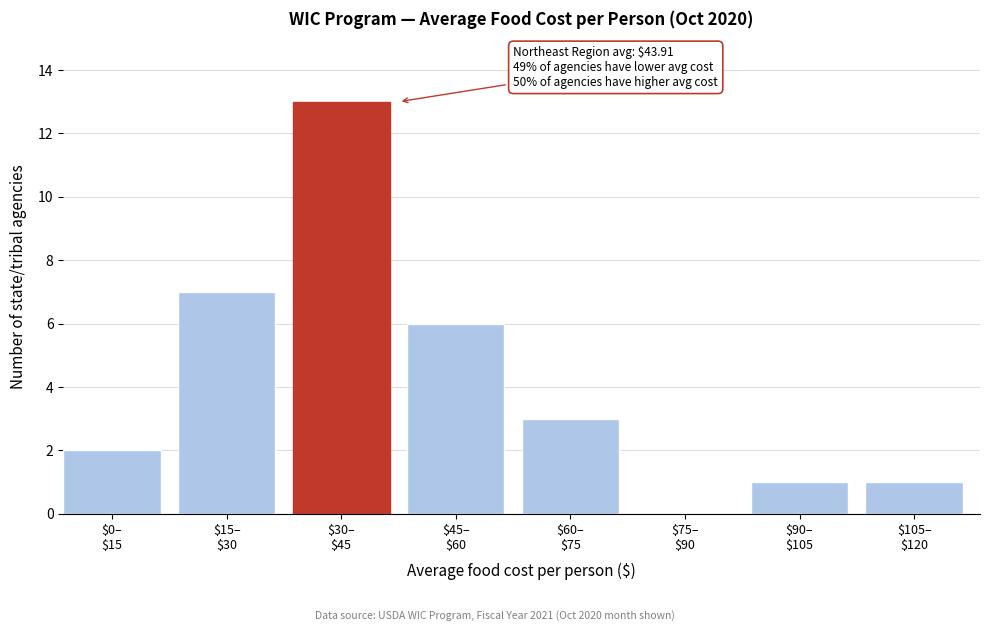

What is the sum of all values?

33